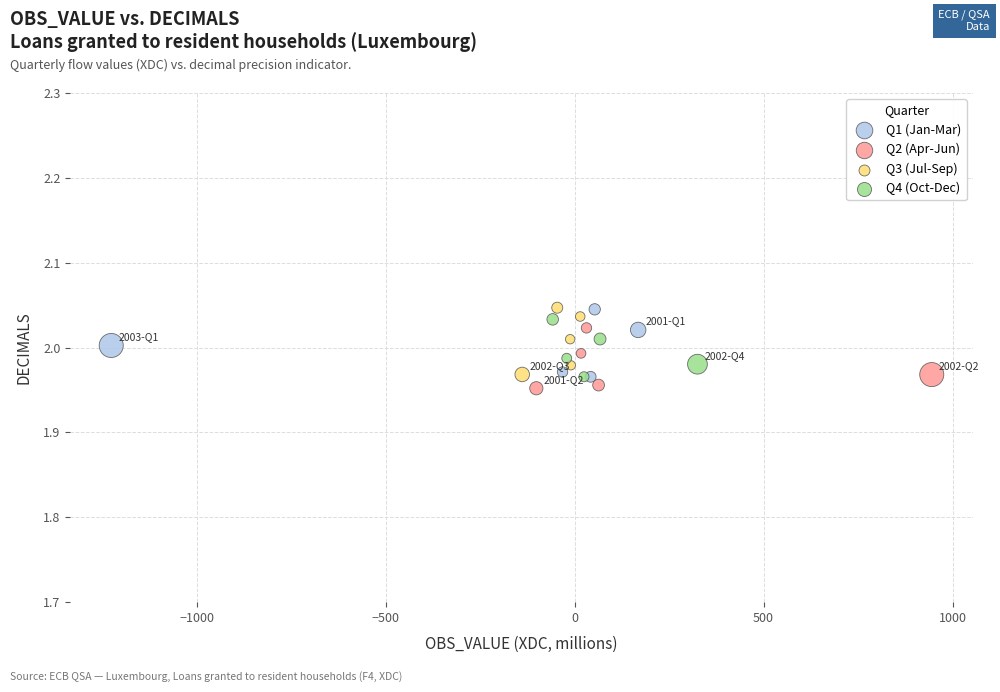

What are all the series names shown in the legend?

Q1 (Jan-Mar), Q2 (Apr-Jun), Q3 (Jul-Sep), Q4 (Oct-Dec)